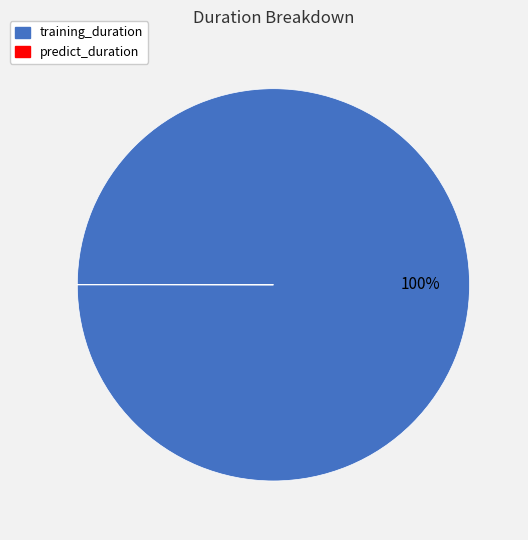

What percentage is the training_duration slice, to the nearest percent?

100%